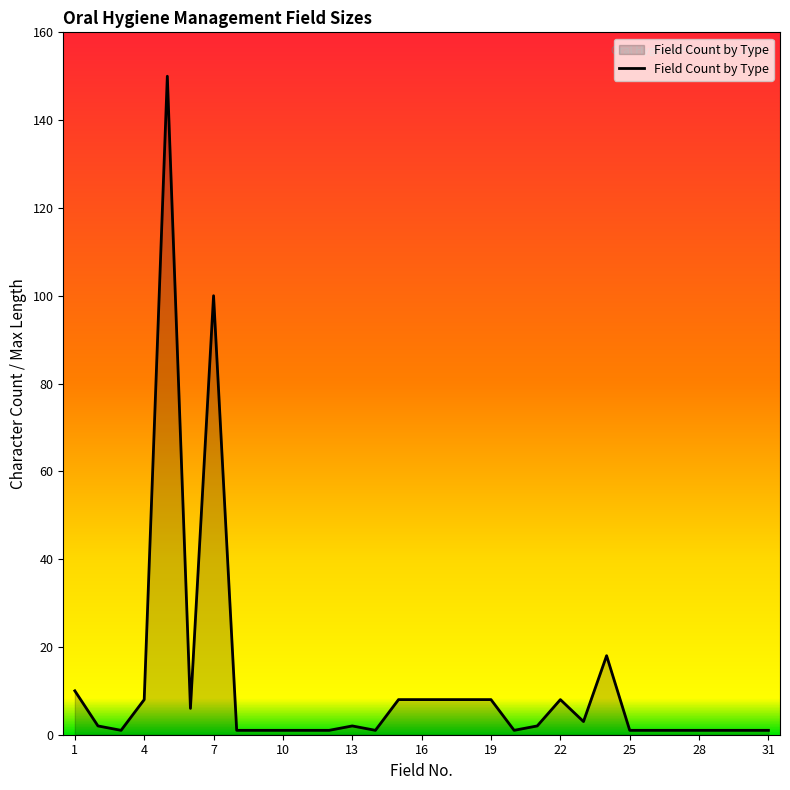

What is the maximum value shown in the chart?

150